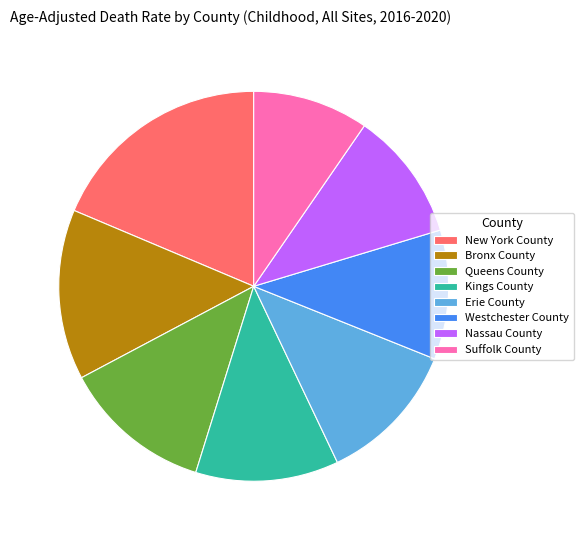

Does any single category account for the majority?

No